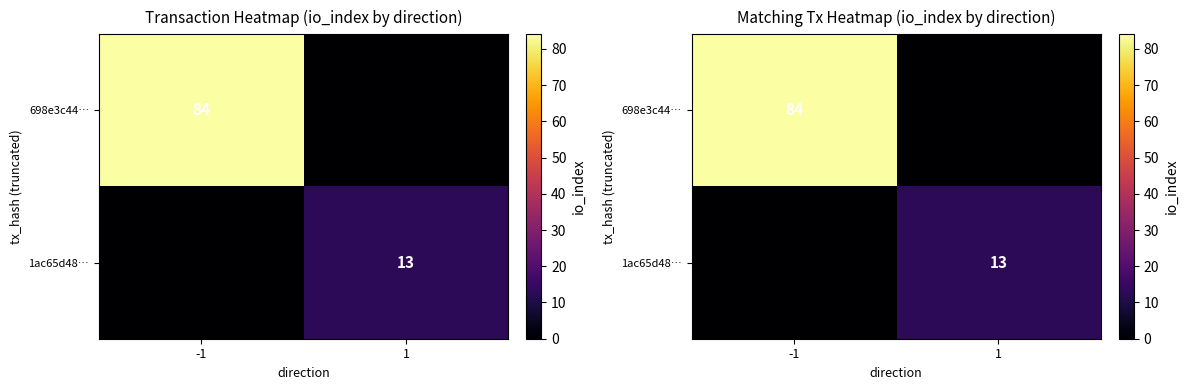

At which label does 1ac65d48… reach its peak?

1